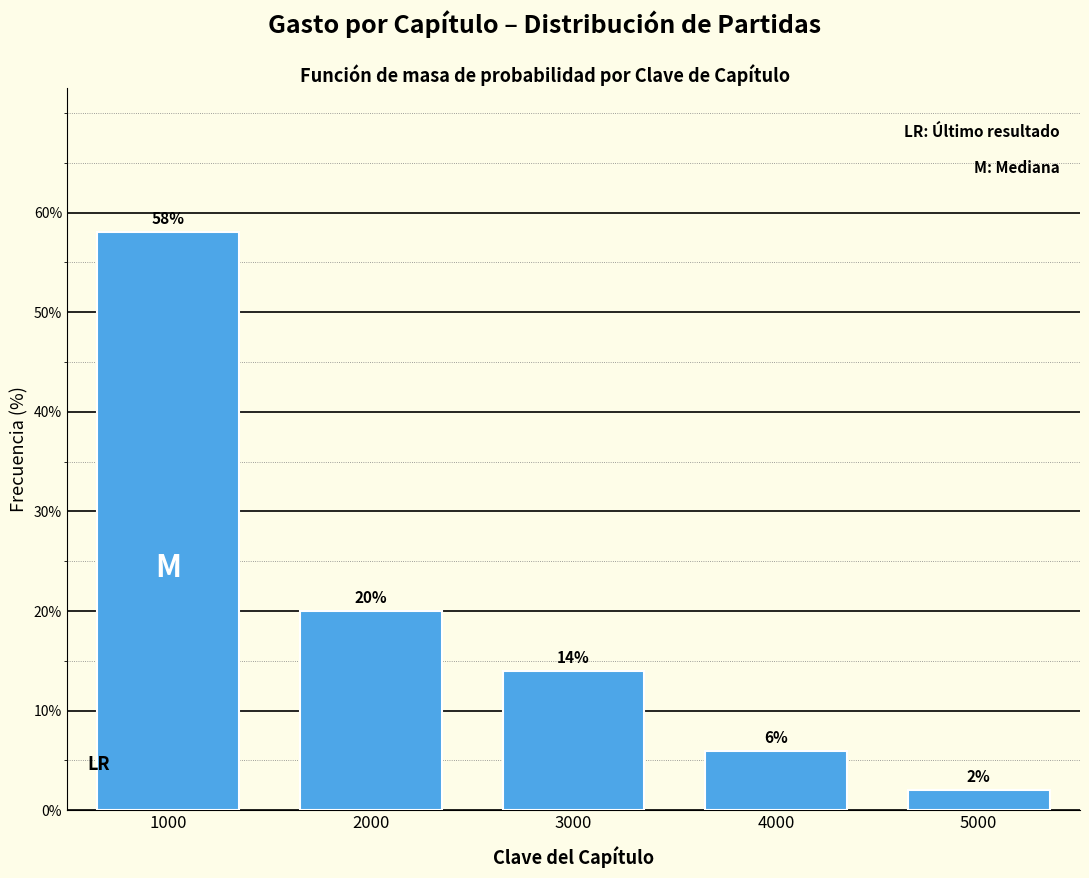

Reading right to left, list all the values displayed in this chart.

2.0	6.0	14.0	20.0	58.0